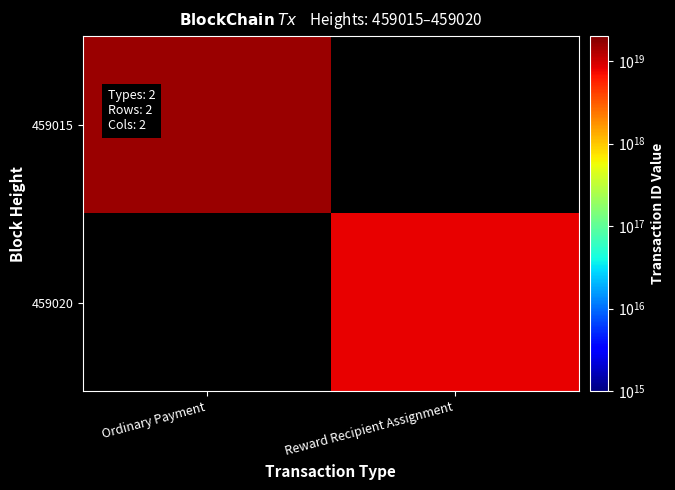

What is the greatest value displayed?

15813774469296314368.0